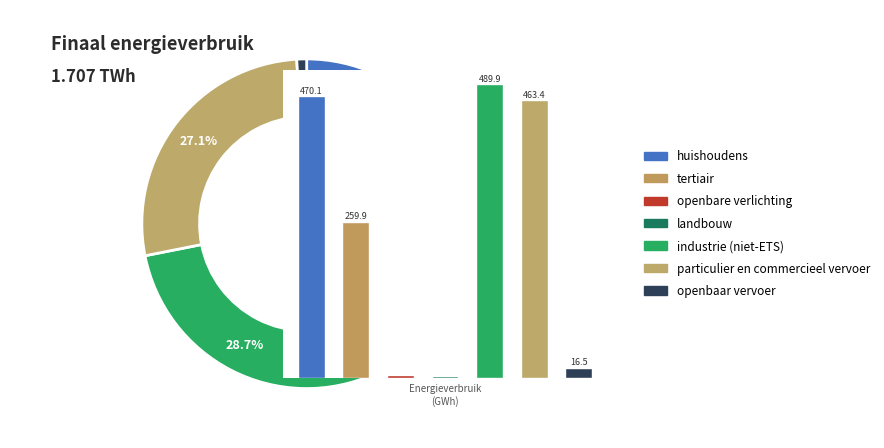

Is there a majority slice in this chart?

No